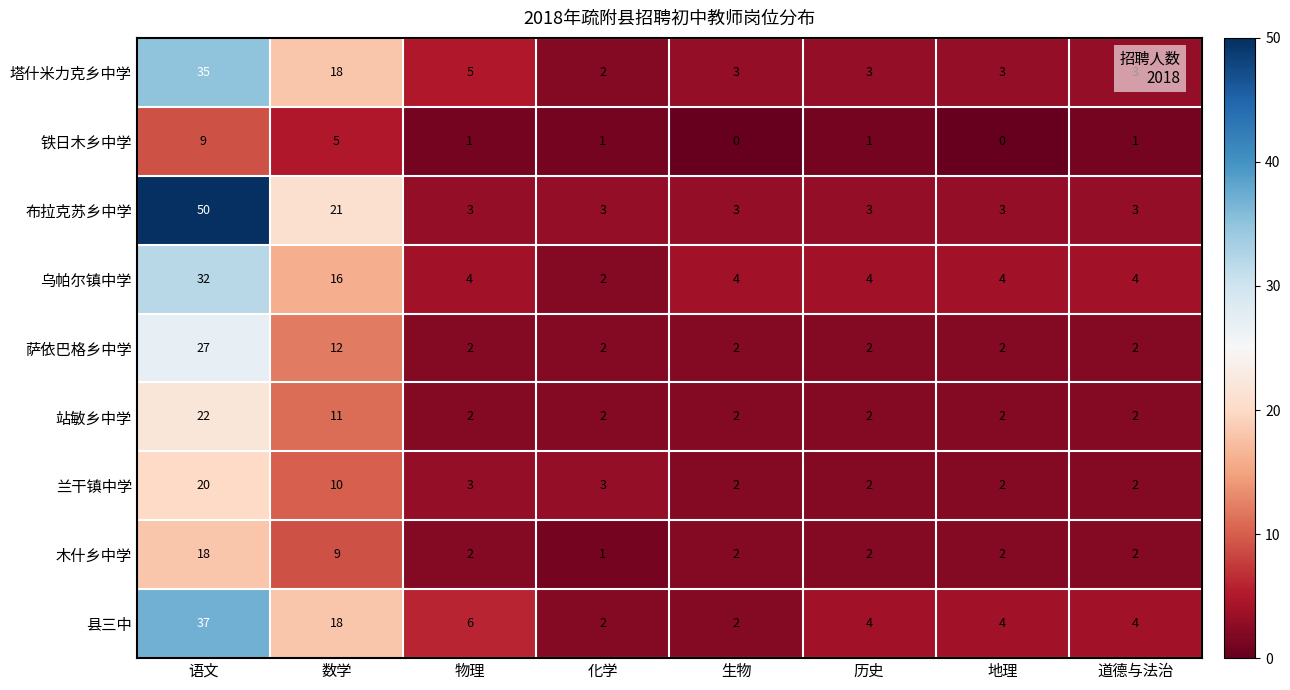

Is the value of 县三中 at 生物 greater than the value of 乌帕尔镇中学 at 生物?

No